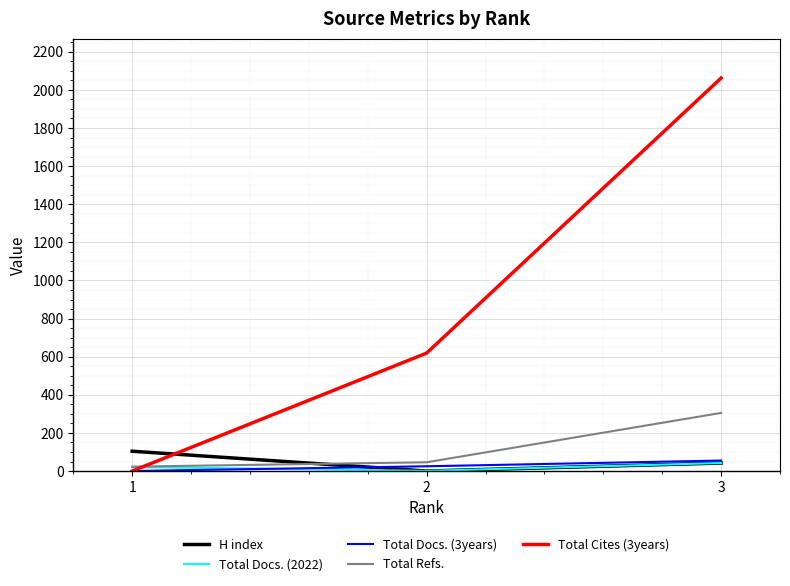

Which series has the widest spread of values?

Total Cites (3years)